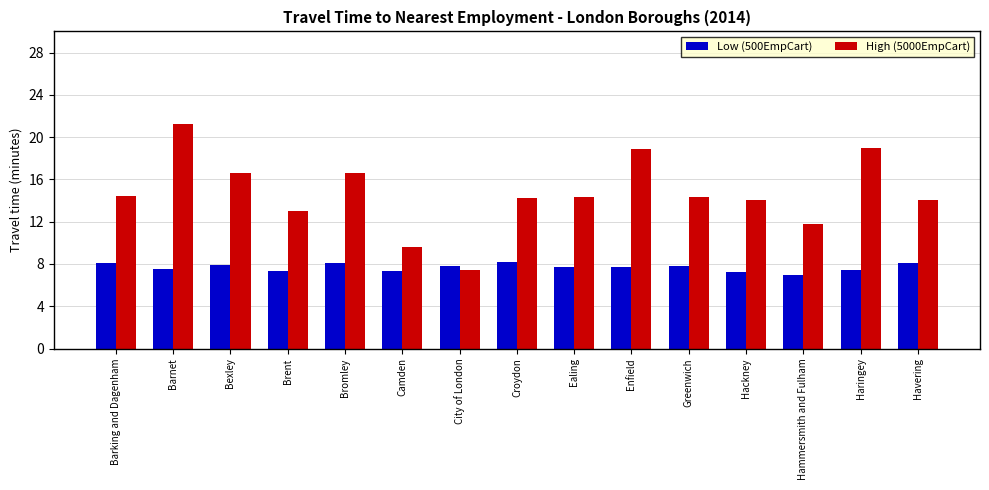

True or false: Low (500EmpCart) has a value of 8.1 at Havering.

True